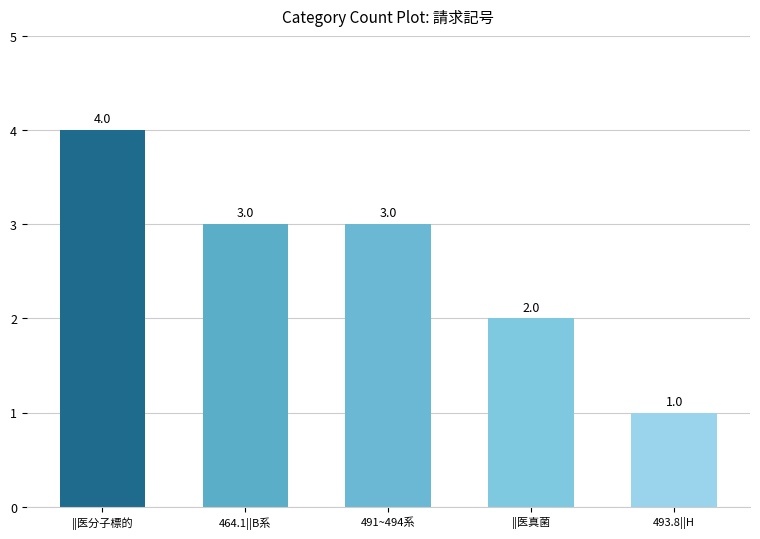

Reading left to right, transcribe all the data shown in this chart.

||医分子標的=4	464.1||B系=3	491~494系=3	||医真菌=2	493.8||H=1